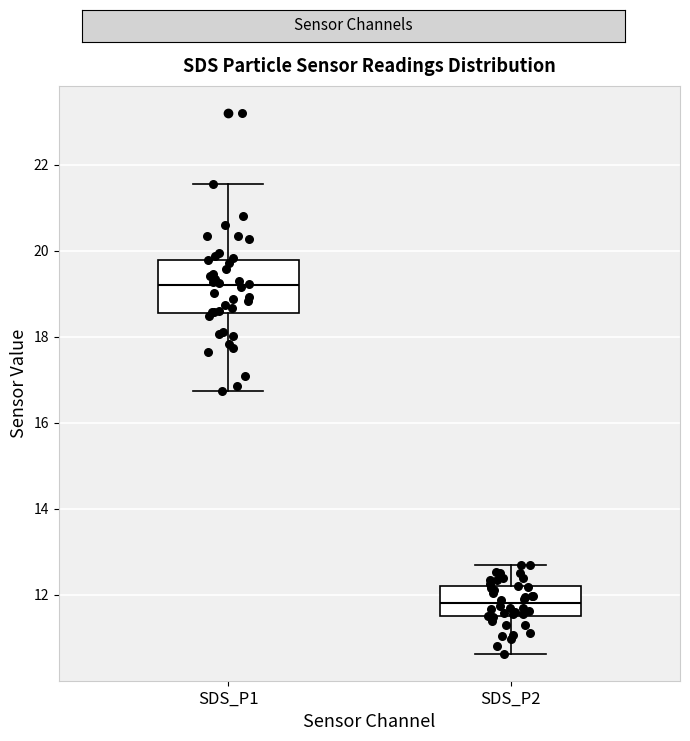

Reading left to right, transcribe this box plot: for each box, give where its median line is, the range the box spans, and where its two whiskers end, as read against the y-axis. The values are not printed on the chart, so give them approximately, as read against the axis.

SDS_P1: median 19.2, box 18.6 to 19.8, whiskers 16.8 to 21.6
SDS_P2: median 11.8, box 11.4 to 12.2, whiskers 10.6 to 12.6